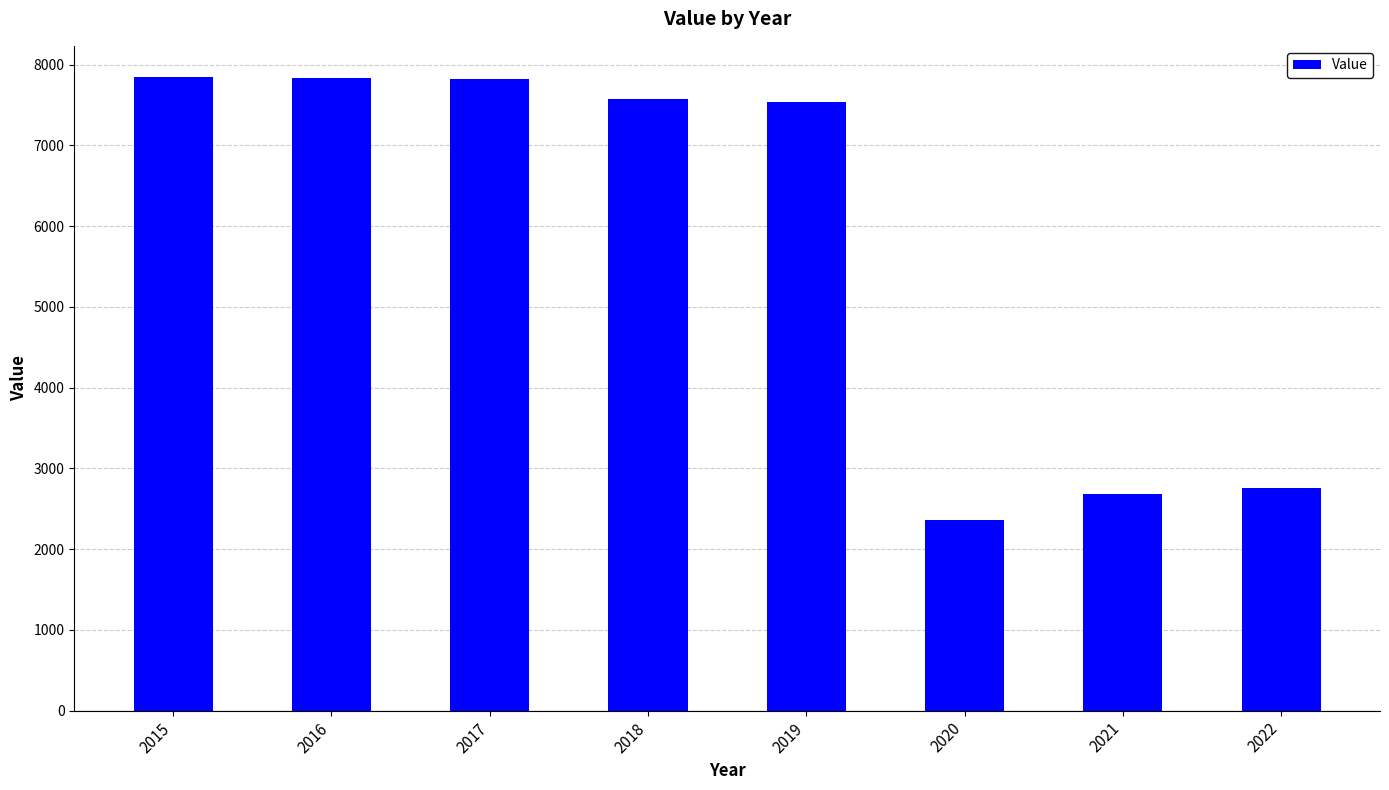

Which category has the lowest value across all series?

2020